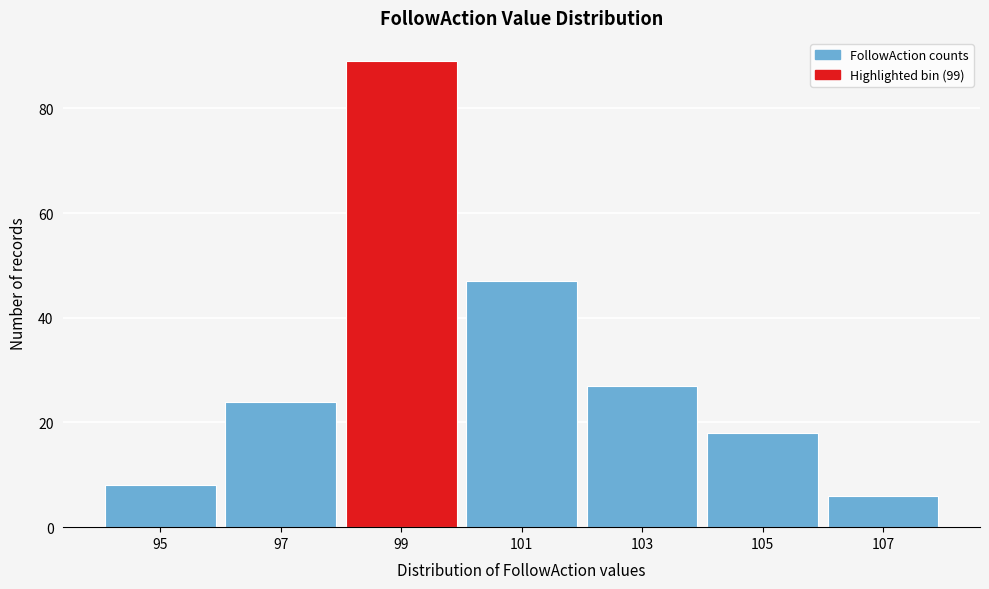

Reading left to right, what are all the values shown in this chart?

8	24	89	47	27	18	6